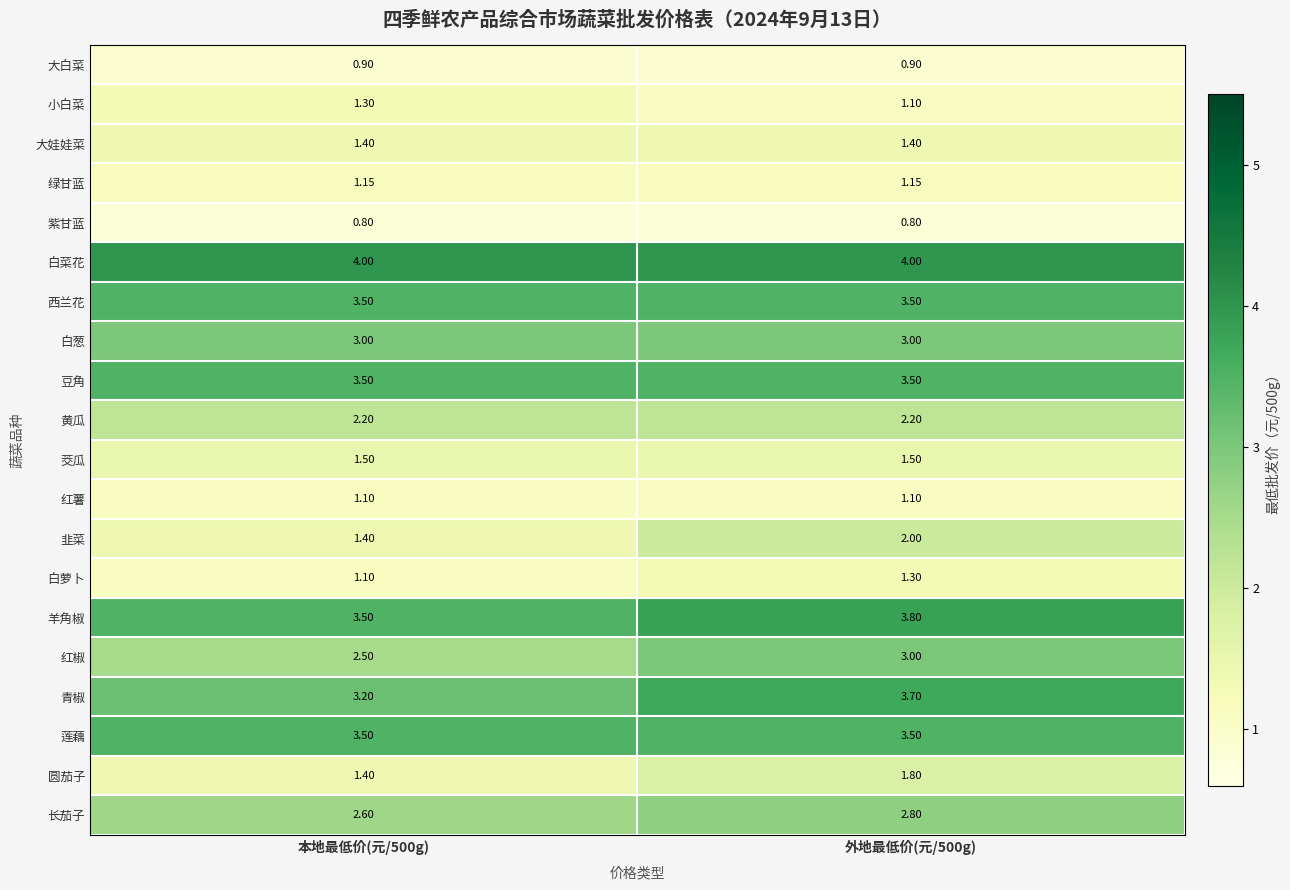

Which series has the widest spread of values?

韭菜